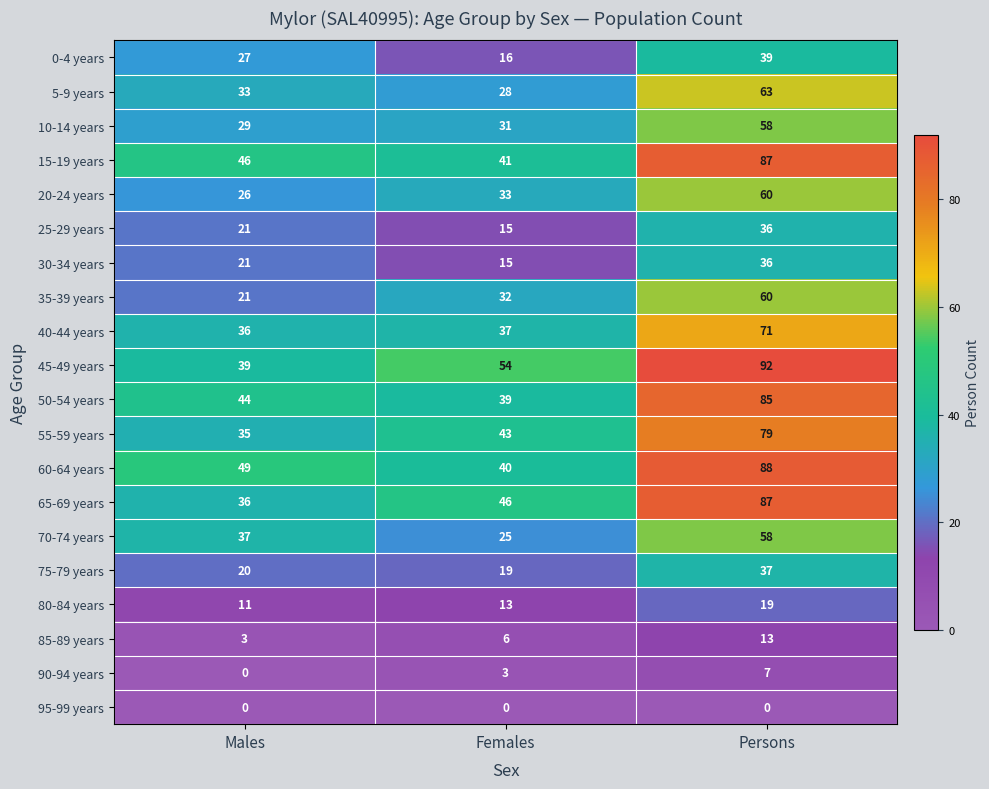

The 5-9 years series shows 8 at Females. True or false?

False